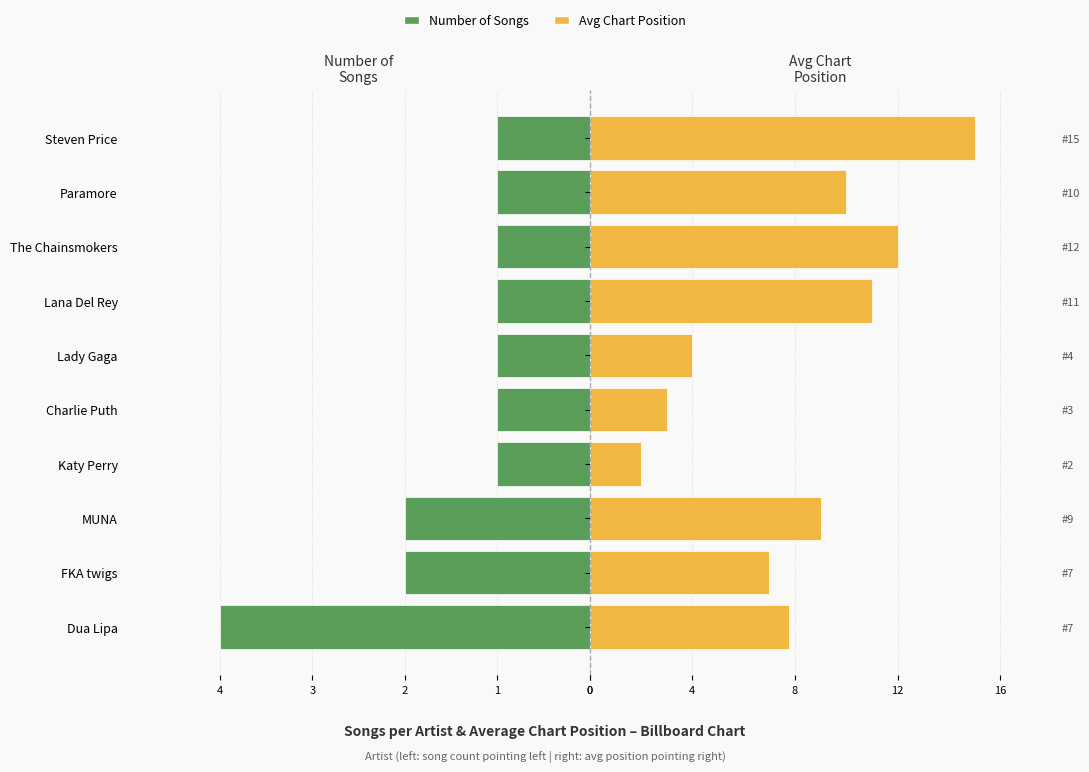

How many values in the Avg Chart Position series exceed 9?

4